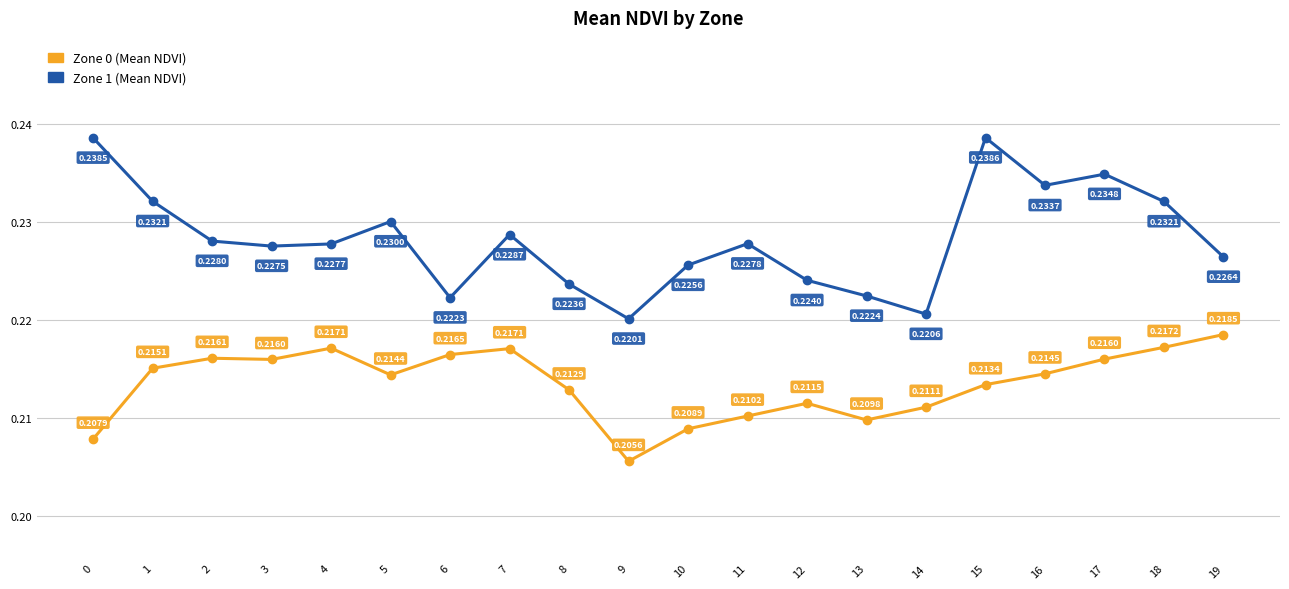

What is the sum of the Zone 0 (Mean NDVI) values at 6 and 0?

0.4